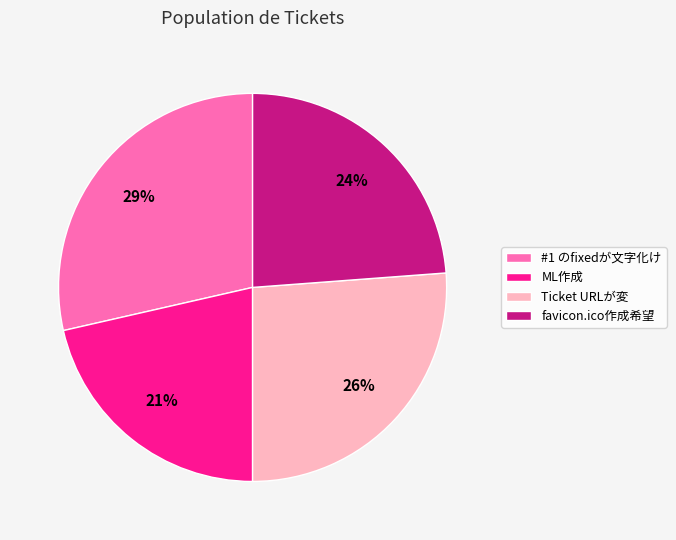

Which slice is the largest?

#1 のfixedが文字化け